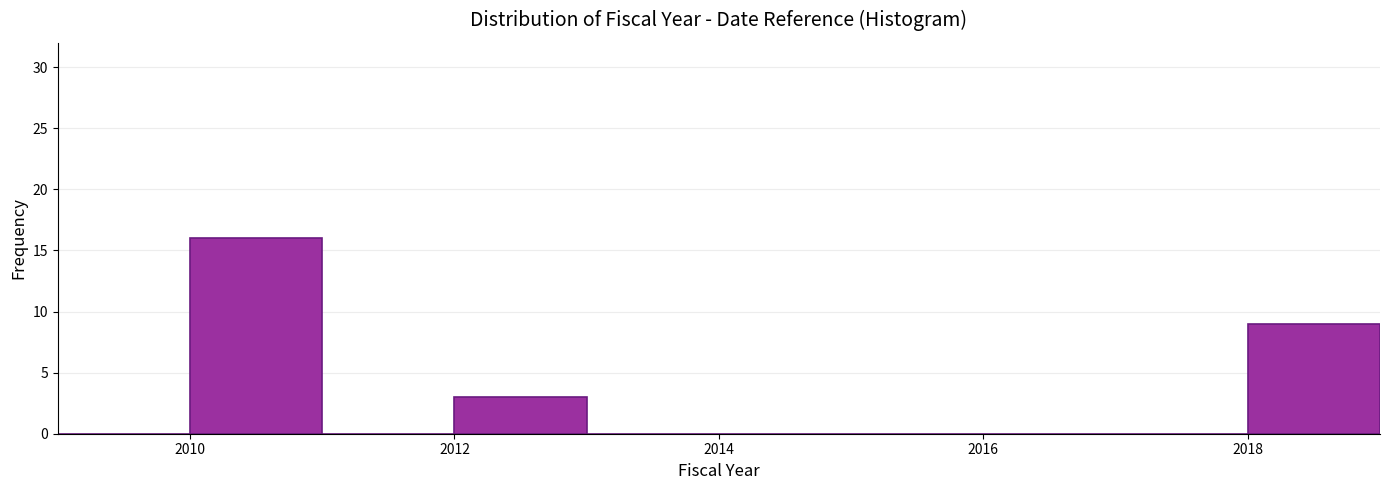

Reading left to right, transcribe this chart: for each bar, give the range it covers on the x-axis and its height. The values are not printed on the chart, so give them approximately, as read against the axis.

2009 to 2010: 0
2010 to 2011: 16
2011 to 2012: 0
2012 to 2013: 3
2013 to 2014: 0
2014 to 2015: 0
2015 to 2016: 0
2016 to 2017: 0
2017 to 2018: 0
2018 to 2019: 9